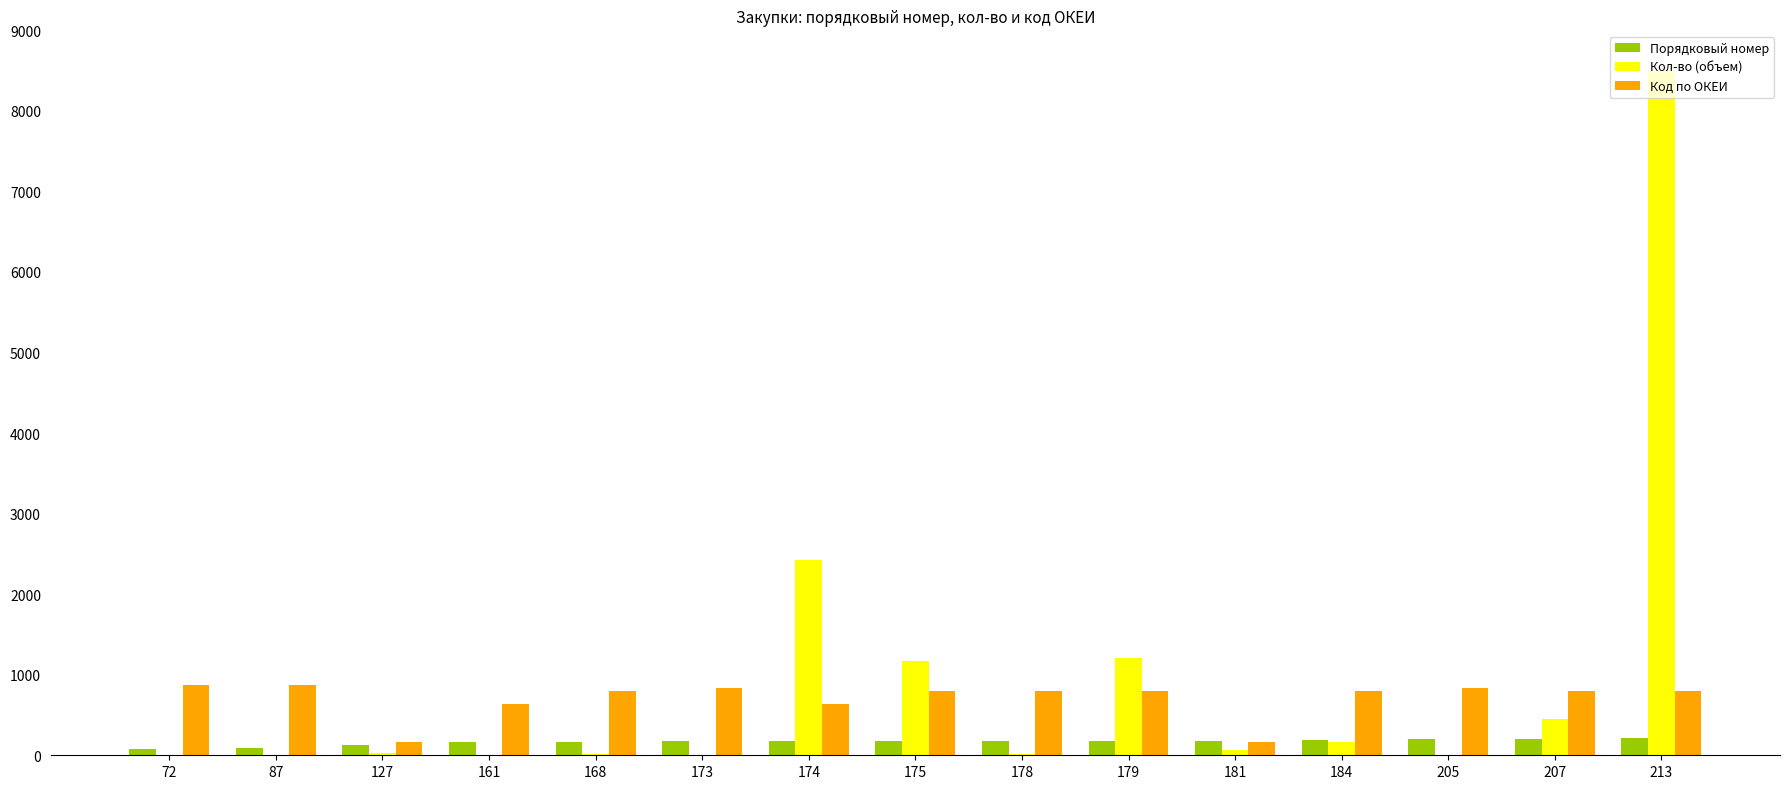

True or false: Код по ОКЕИ has a value of 227 at 207.

False